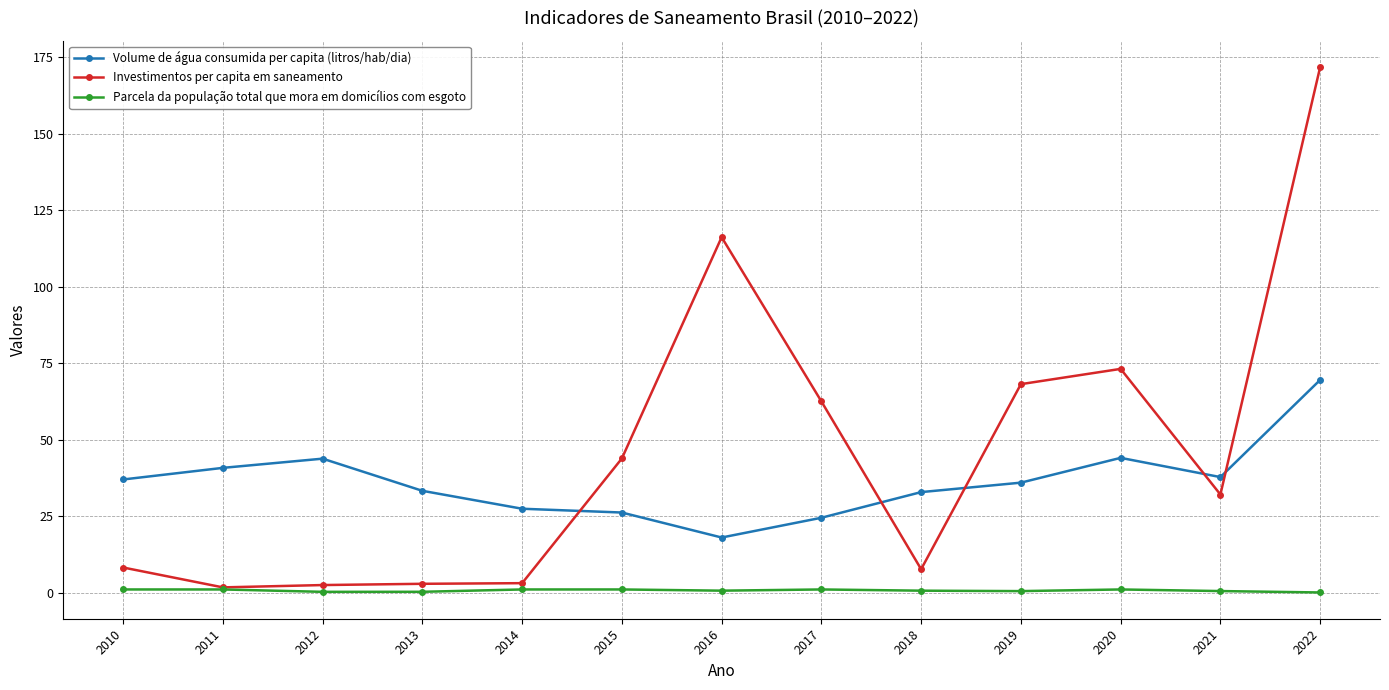

At how many categories does at least one series exceed 147?

1